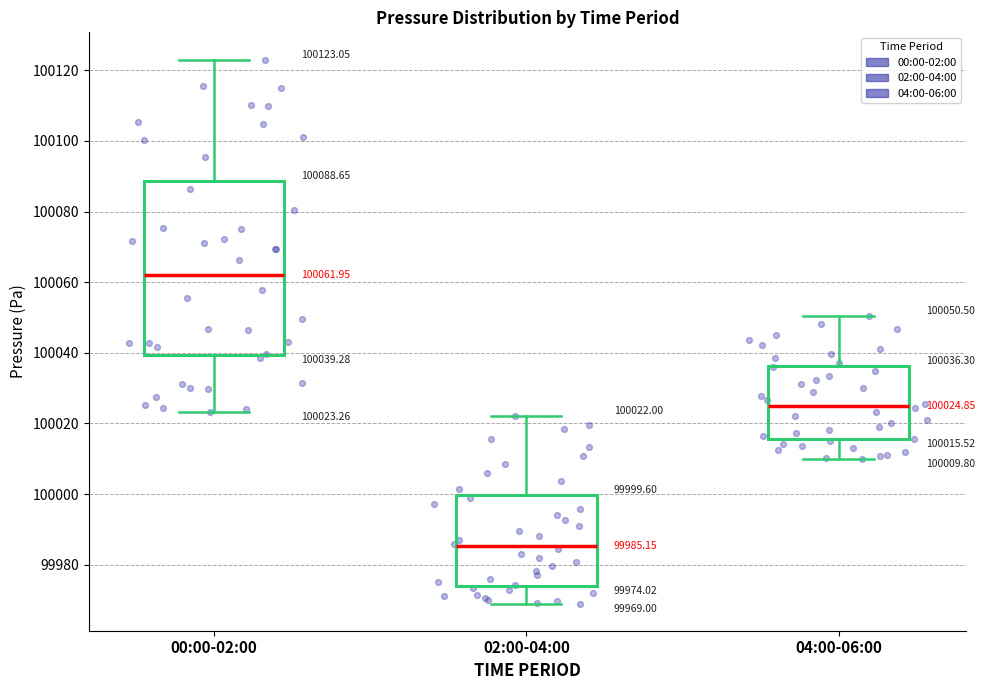

Which box has the lowest median line?

02:00-04:00